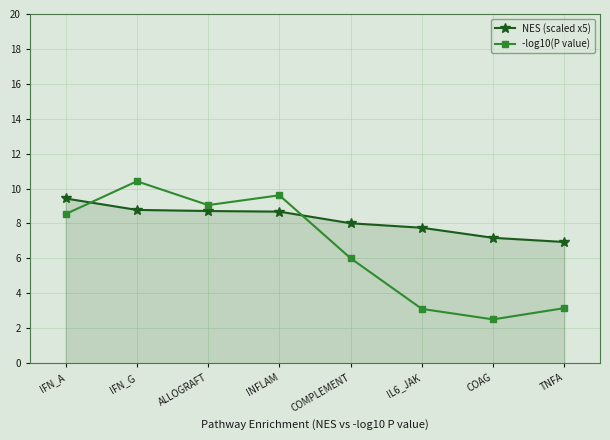

What is the smallest value displayed?

2.5